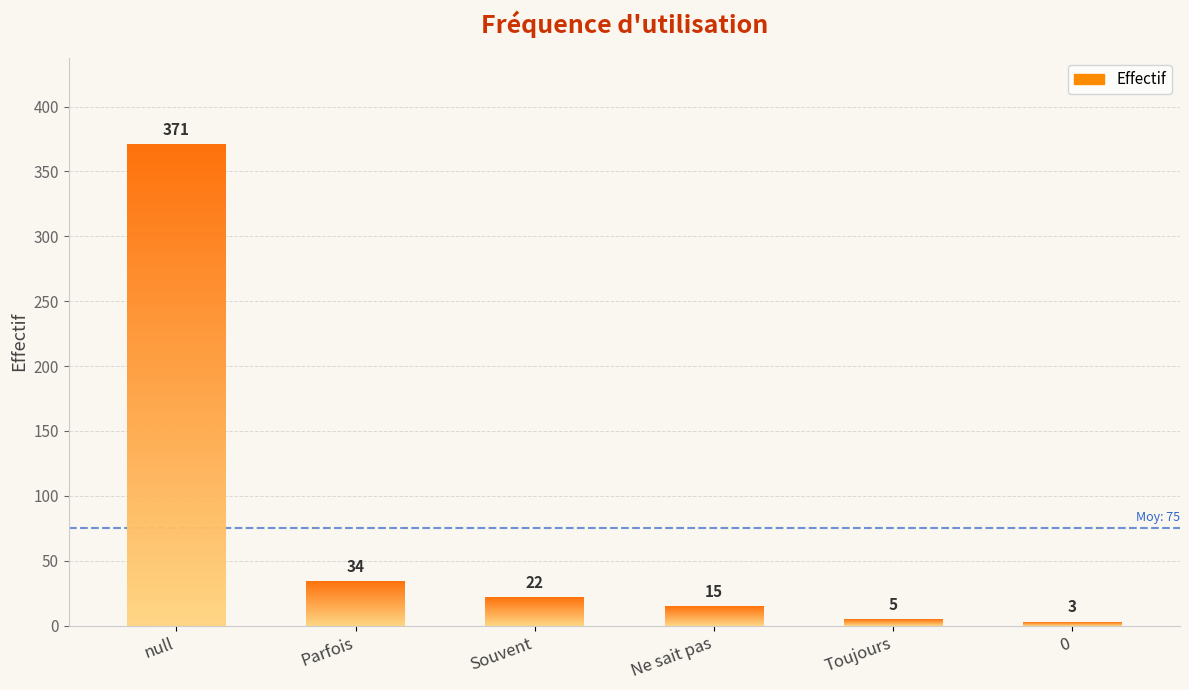

How many series are shown in this chart?

1